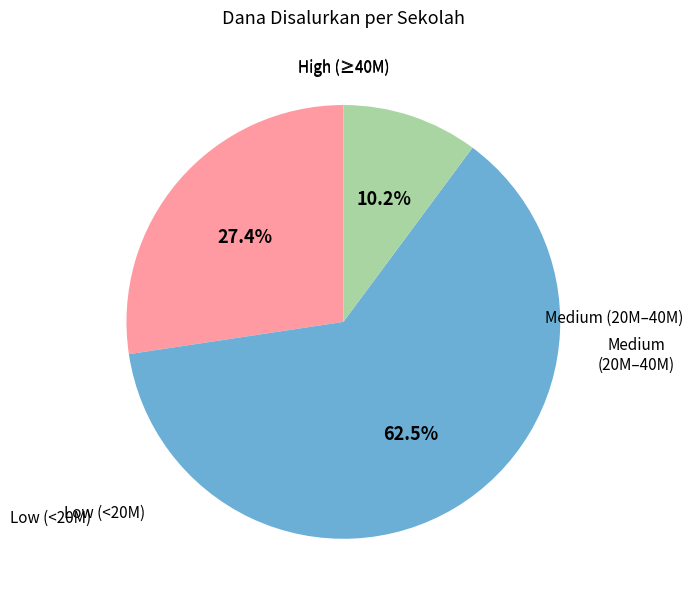

How many segments does this pie chart have?

3